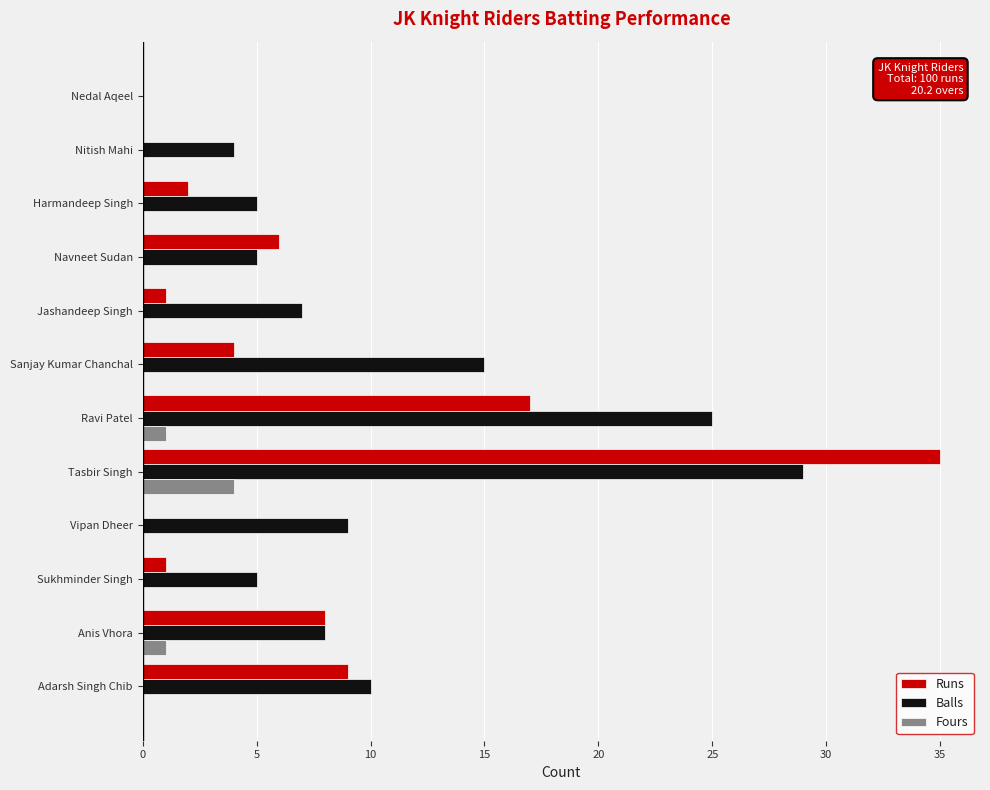

Where is Balls nearest to the value 14?

Sanjay Kumar Chanchal